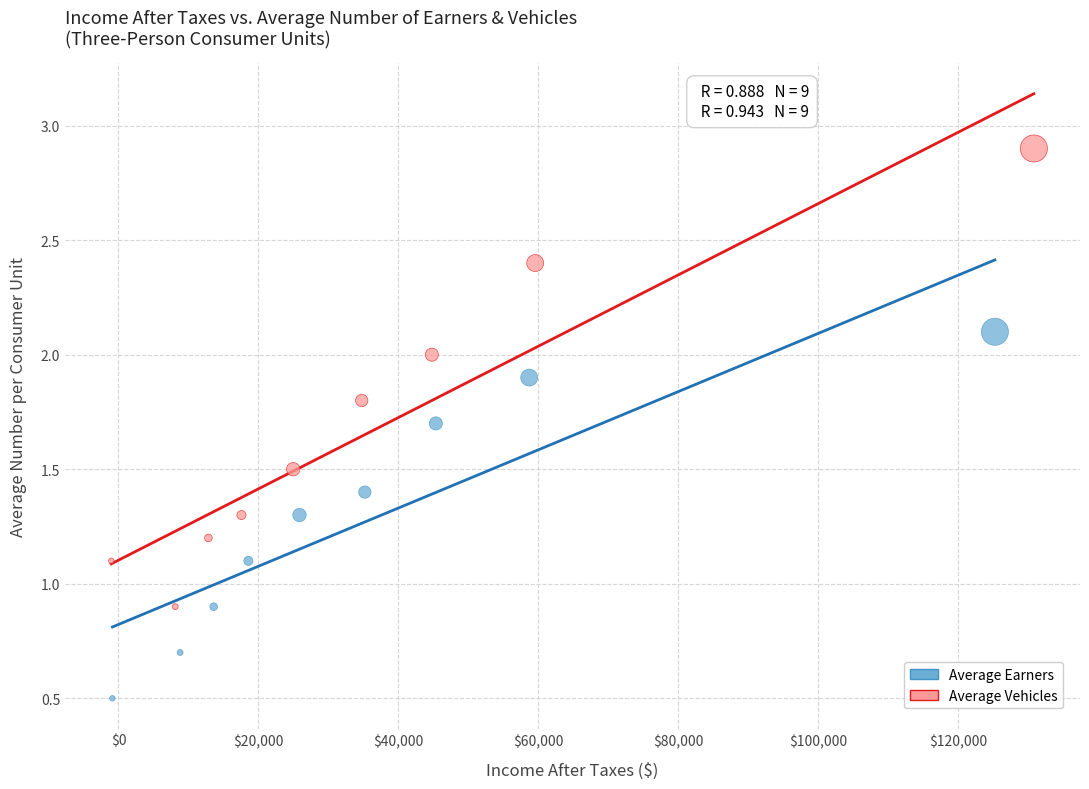

Which series has the widest spread of Y values?

Average Vehicles